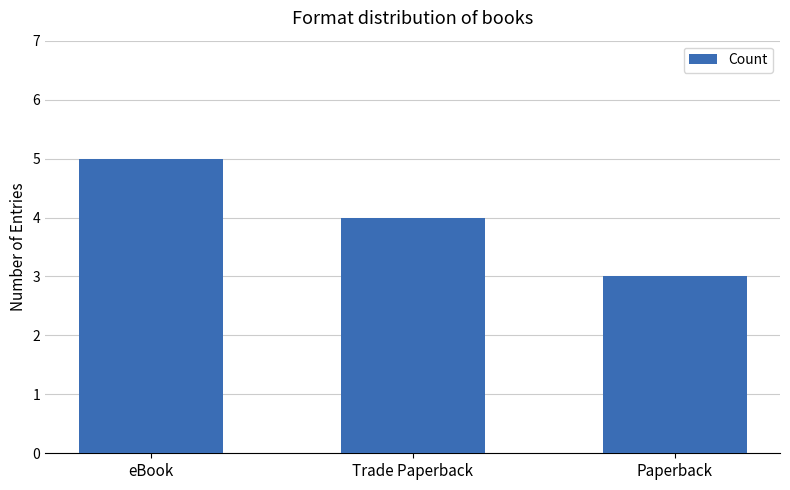

What is the difference between the maximum and minimum values?

2